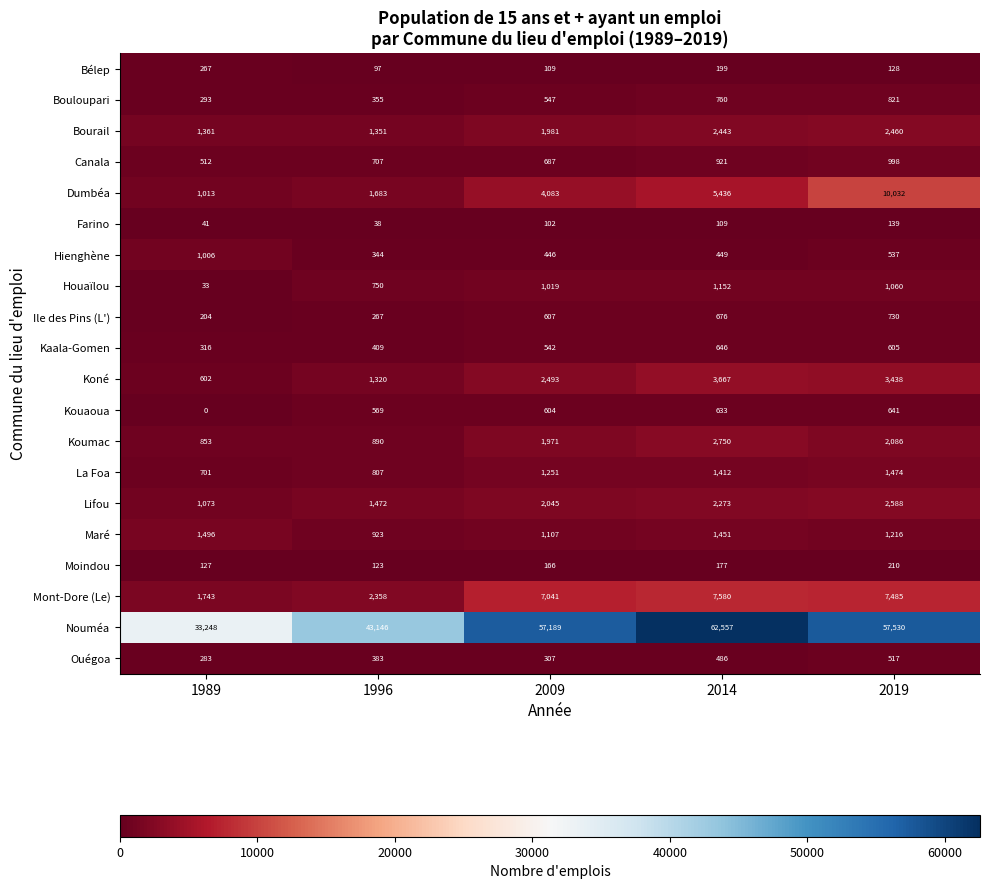

At how many categories does at least one series exceed 32105?

5